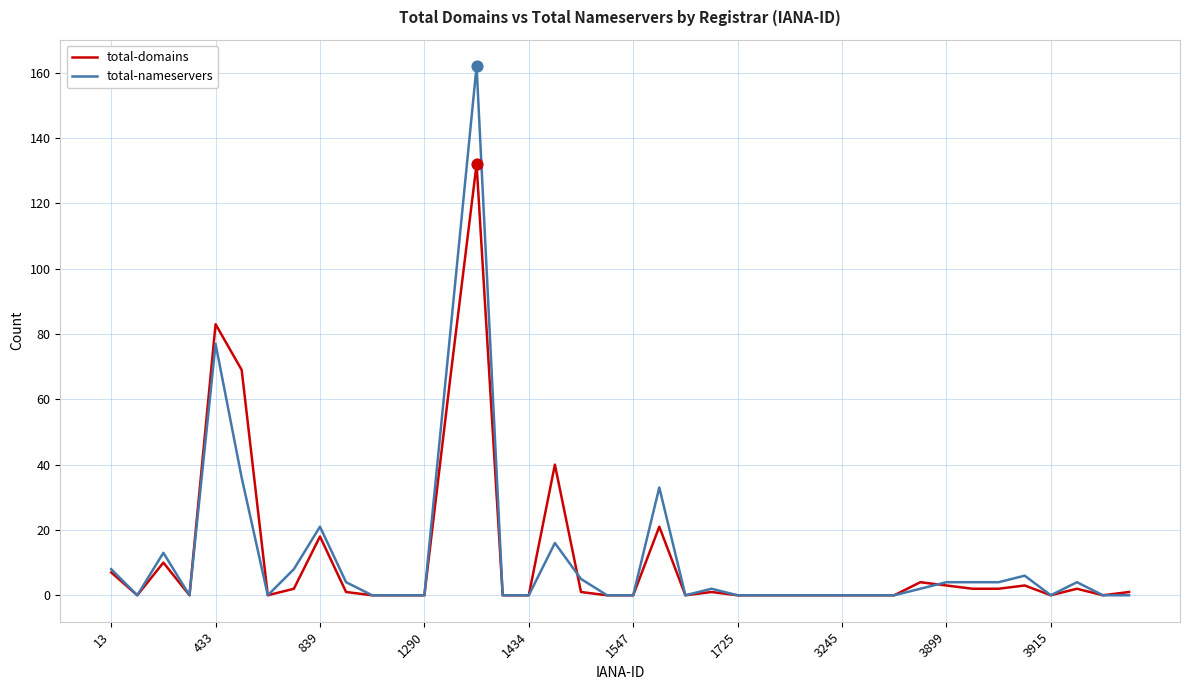

Which series has the largest range (max minus min)?

total-nameservers